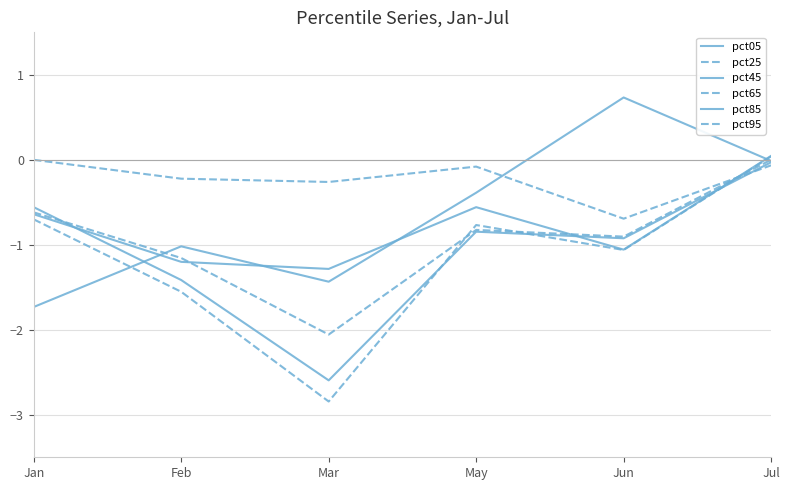

At which category does pct05 reach its first local peak?

Feb